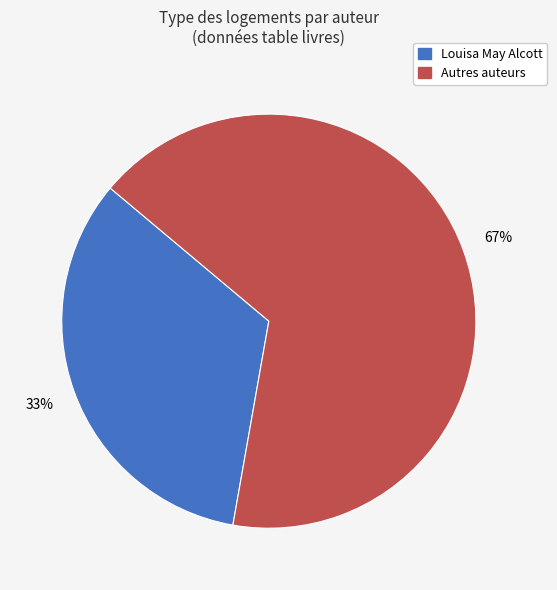

To the nearest percent, what is the average slice percentage?

50%